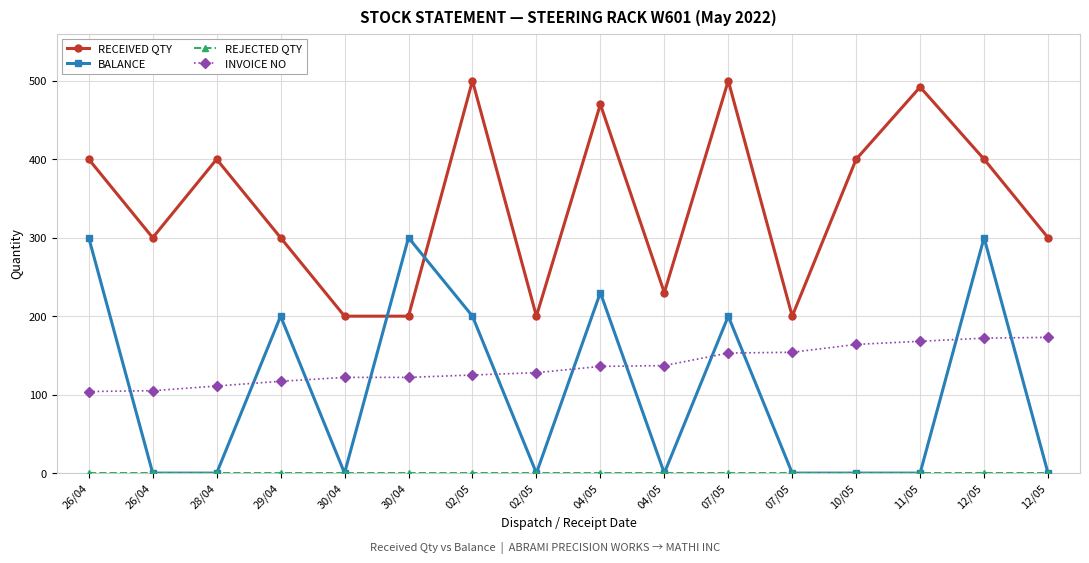

At 04/05, list the series in order from smallest to largest.

REJECTED QTY, INVOICE NO, BALANCE, RECEIVED QTY